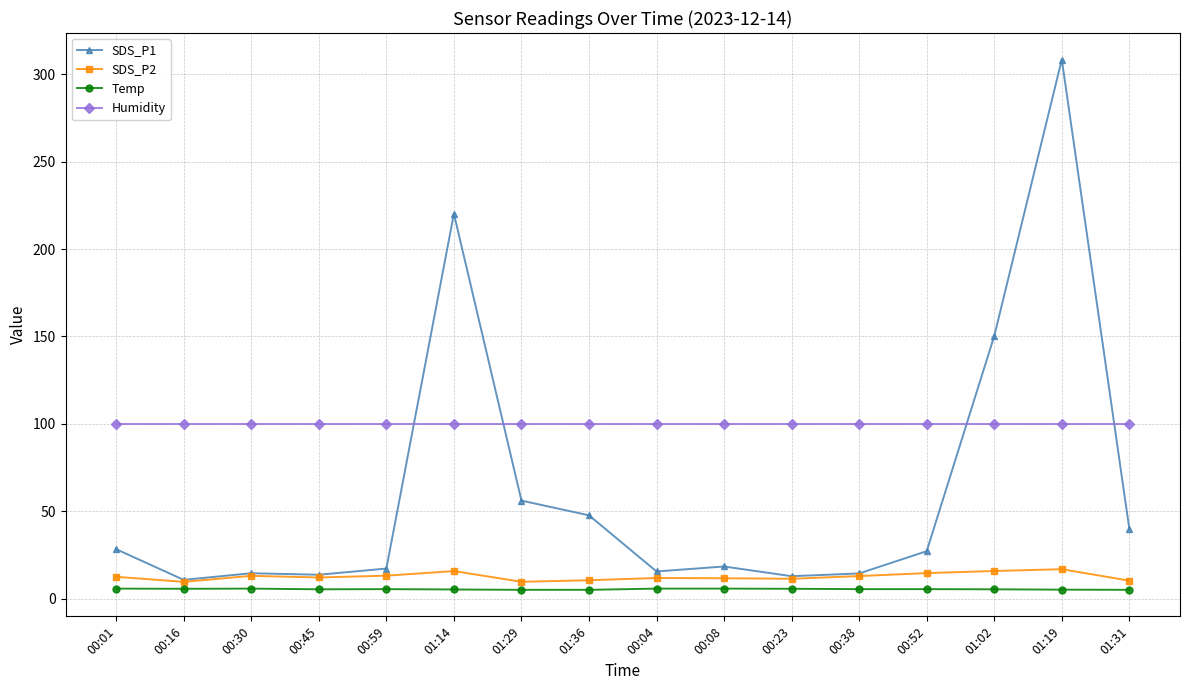

True or false: SDS_P2 has more than 1 interior local peaks.

True